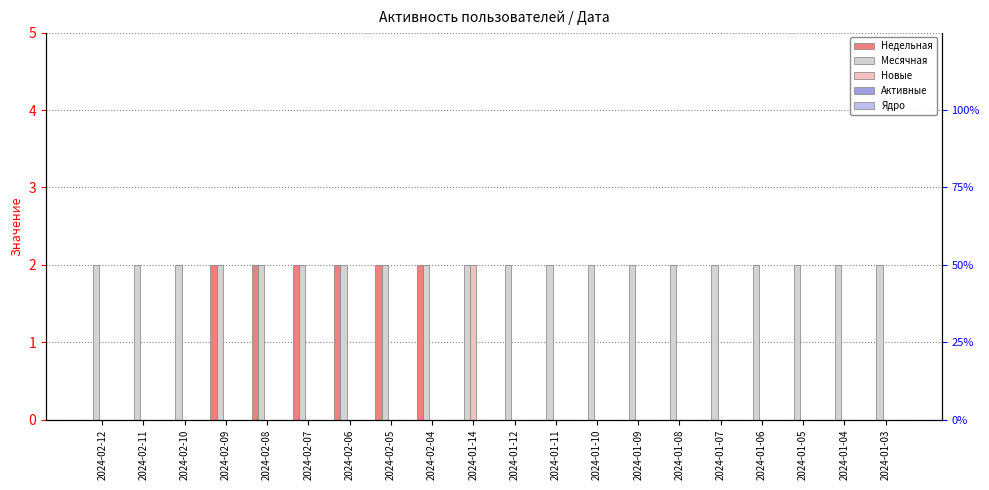

The value of Недельная at 2024-01-11 is 0. True or false?

True